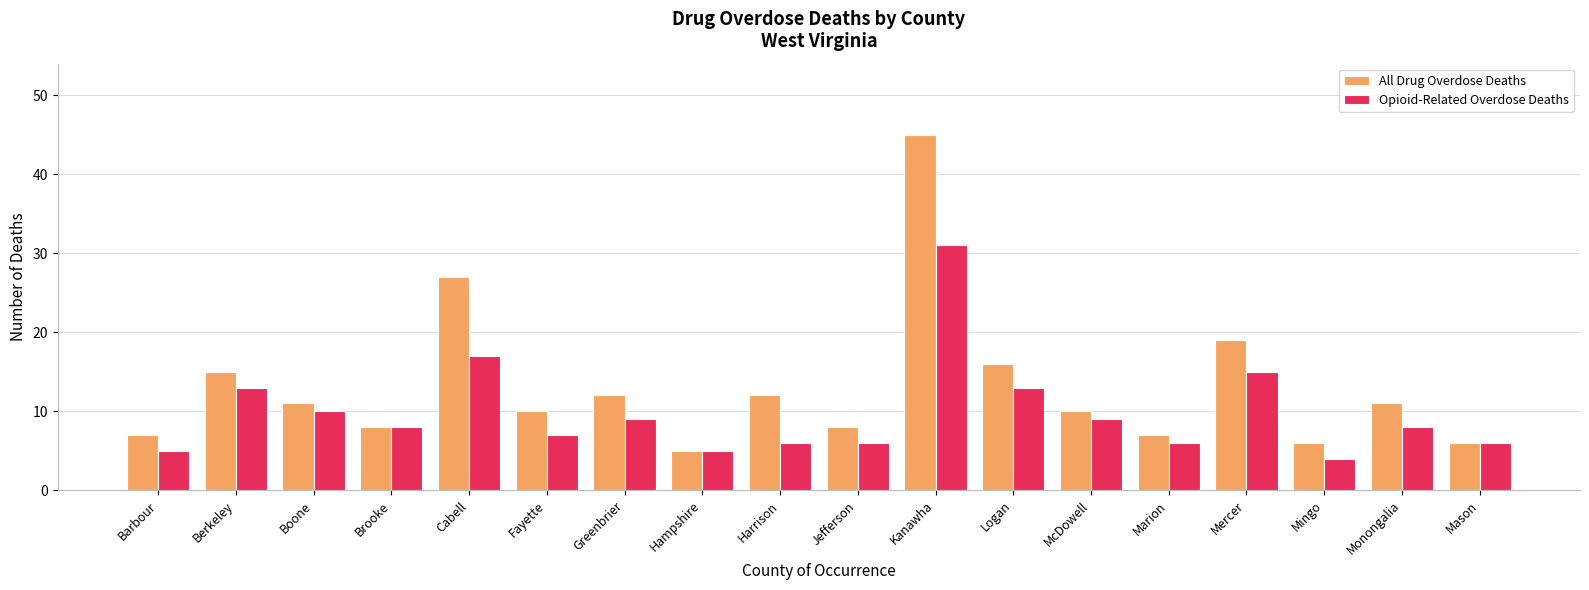

Reading left to right, what are all the values shown in this chart?

All Drug Overdose Deaths: Barbour=7	Berkeley=15	Boone=11	Brooke=8	Cabell=27	Fayette=10	Greenbrier=12	Hampshire=5	Harrison=12	Jefferson=8	Kanawha=45	Logan=16	McDowell=10	Marion=7	Mercer=19	Mingo=6	Monongalia=11	Mason=6
Opioid-Related Overdose Deaths: Barbour=5	Berkeley=13	Boone=10	Brooke=8	Cabell=17	Fayette=7	Greenbrier=9	Hampshire=5	Harrison=6	Jefferson=6	Kanawha=31	Logan=13	McDowell=9	Marion=6	Mercer=15	Mingo=4	Monongalia=8	Mason=6